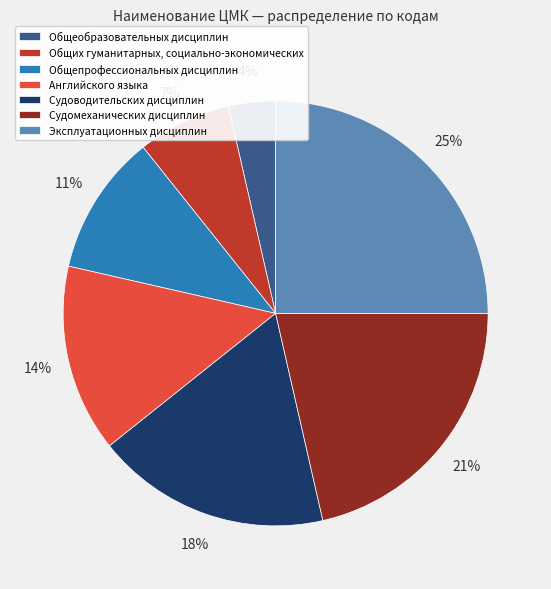

How many slices are in this pie chart?

7